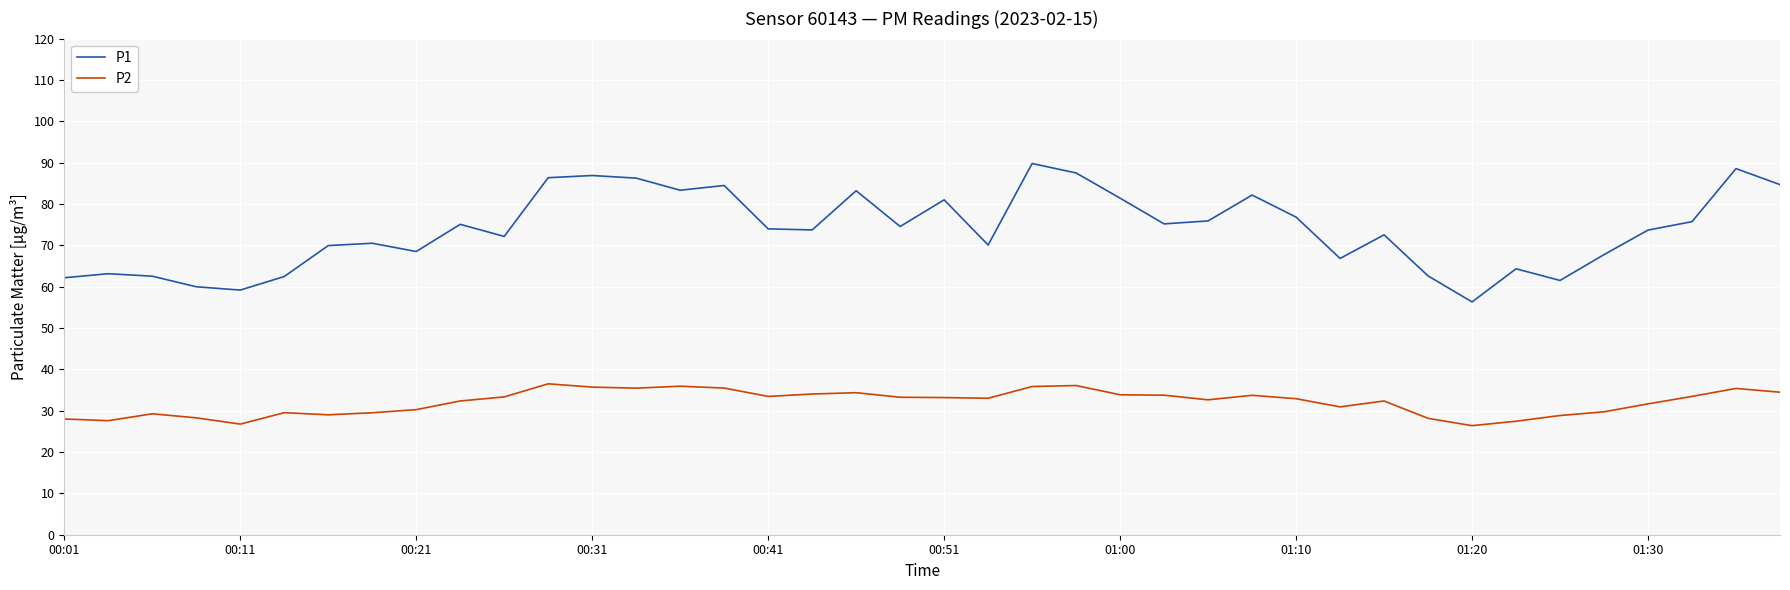

What is the difference between the maximum and minimum values in the P2 series?

10.1